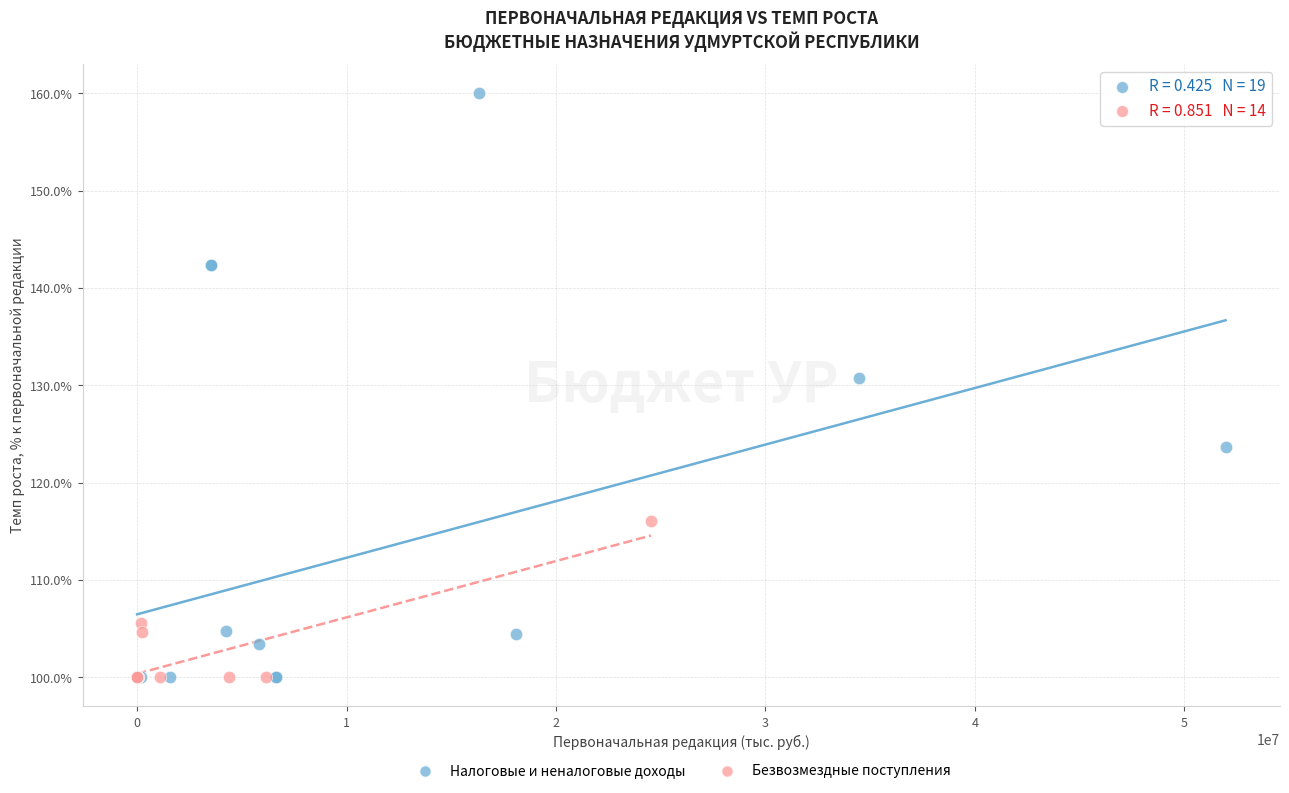

Which series reaches the maximum Y coordinate?

Налоговые и неналоговые доходы